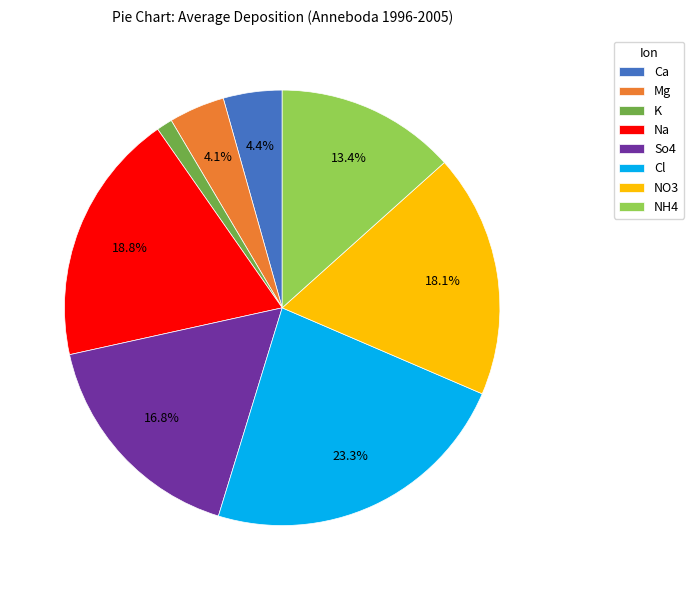

Between Mg and NO3, which is larger?

NO3